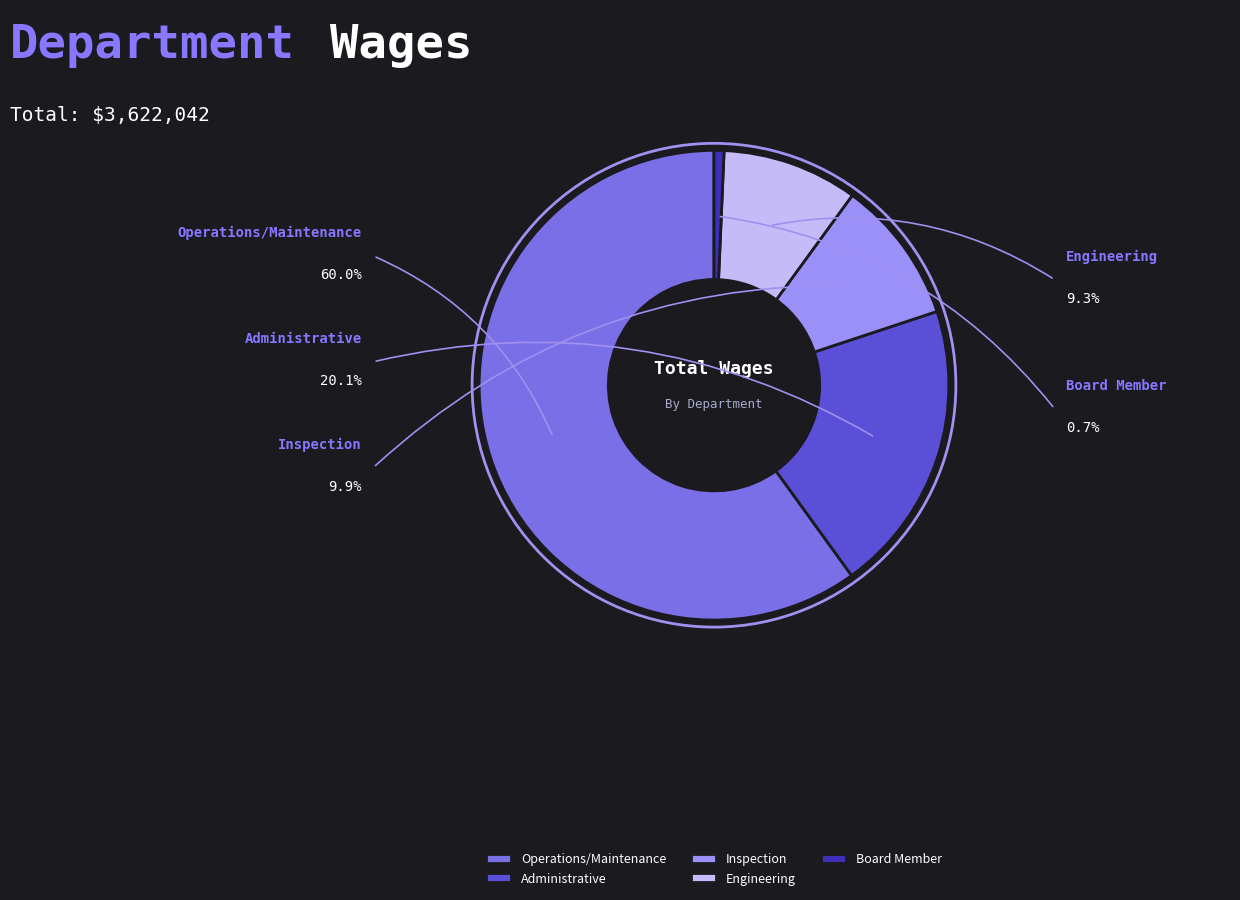

How many segments does this pie chart have?

5